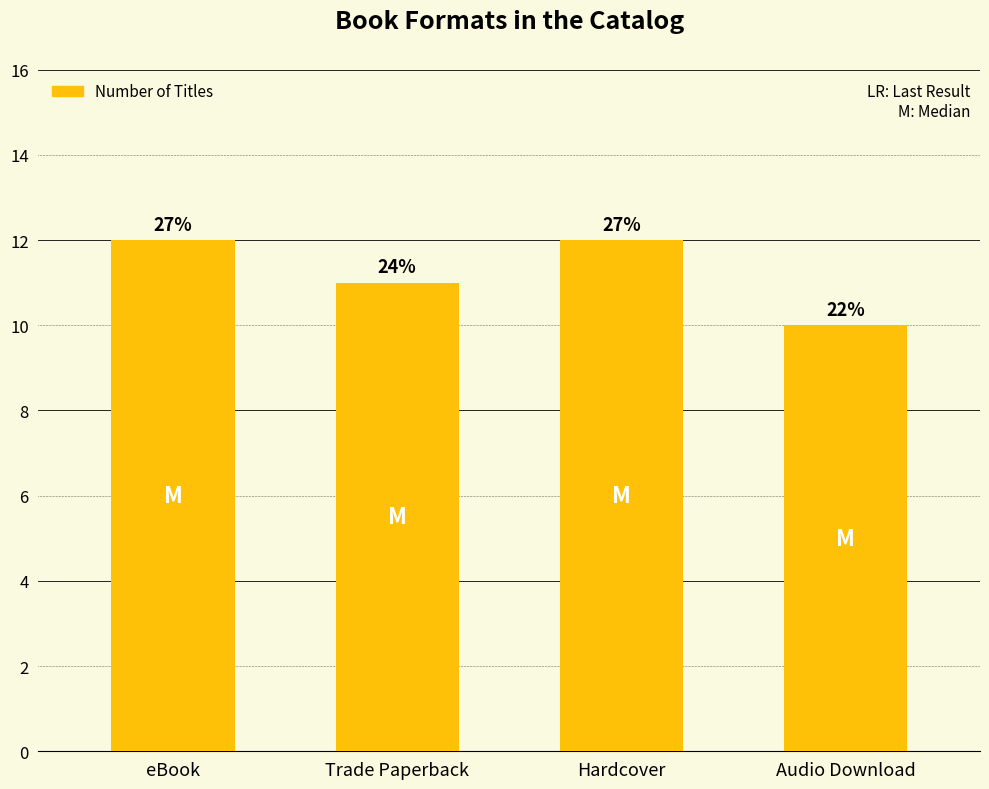

List the labels in order of value, smallest first.

Audio Download, Trade Paperback, eBook, Hardcover